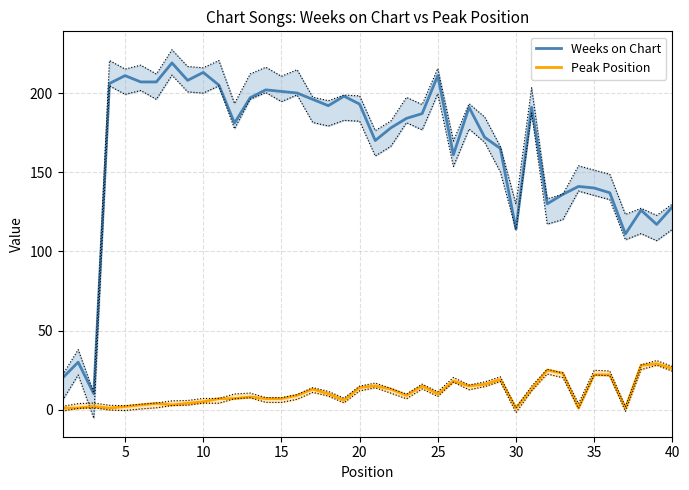

What is the maximum value for Peak Position?

29